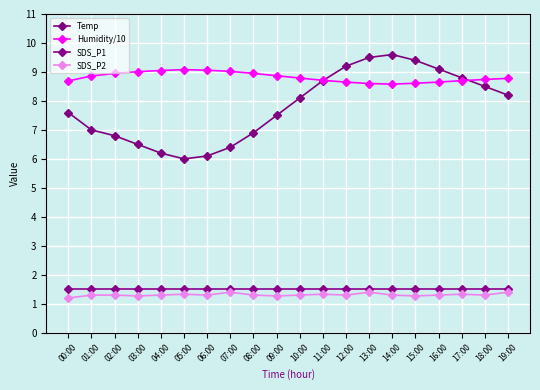

What is the label of the 12th point from the left?

11:00